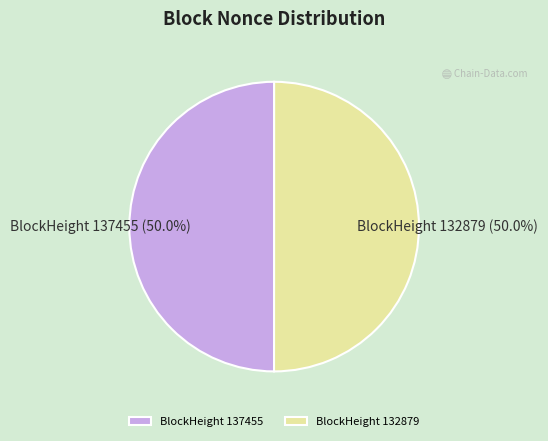

Approximately how many times larger is the value at BlockHeight 132879 compared to BlockHeight 137455?

1.0